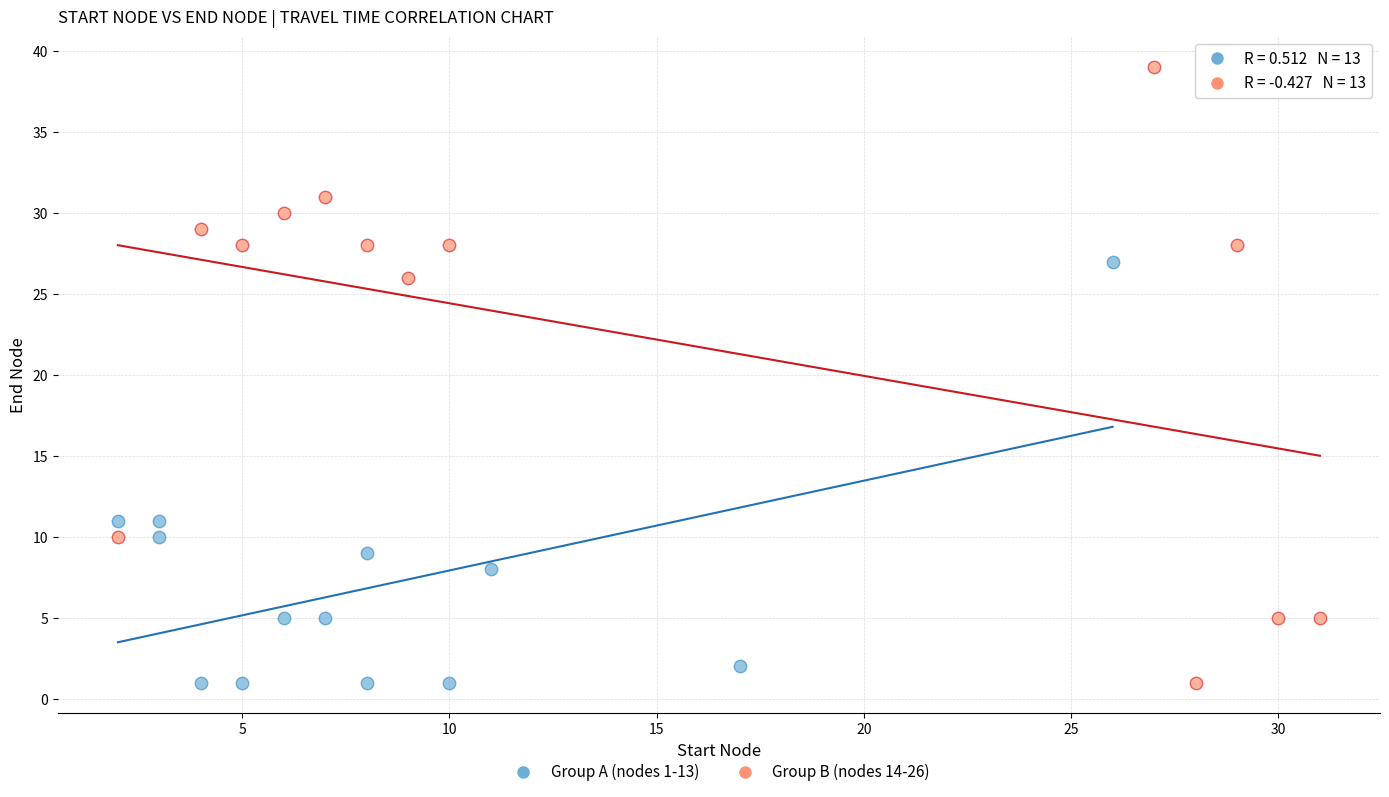

Which series has the widest spread of Y values?

Group B (nodes 14-26)